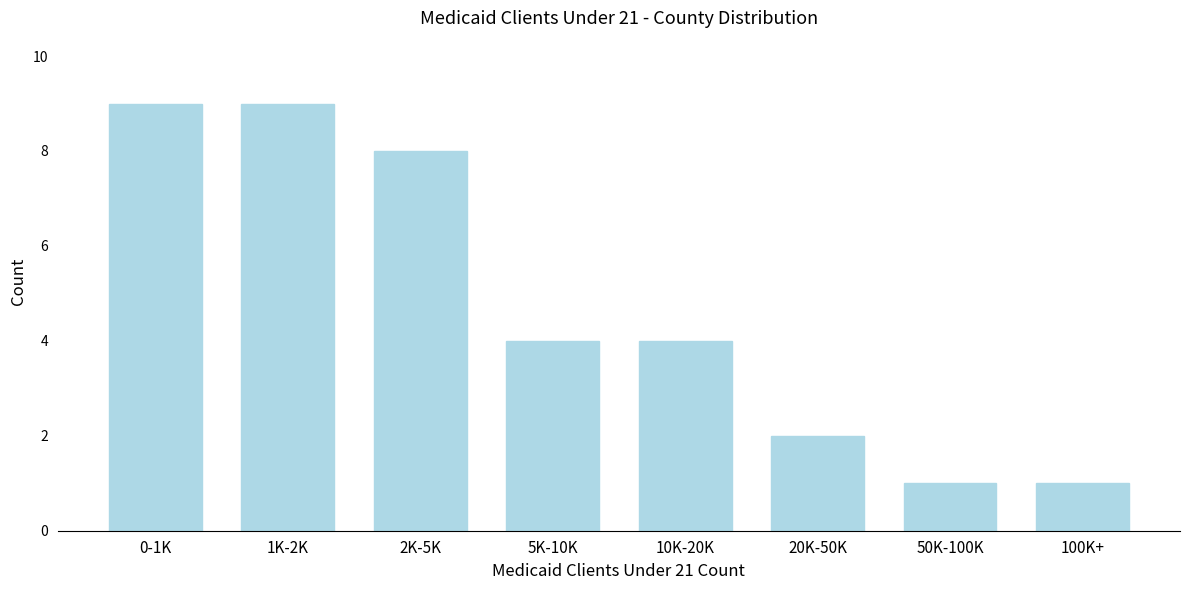

Reading left to right, what are all the values shown in this chart?

0-1K=9	1K-2K=9	2K-5K=8	5K-10K=4	10K-20K=4	20K-50K=2	50K-100K=1	100K+=1